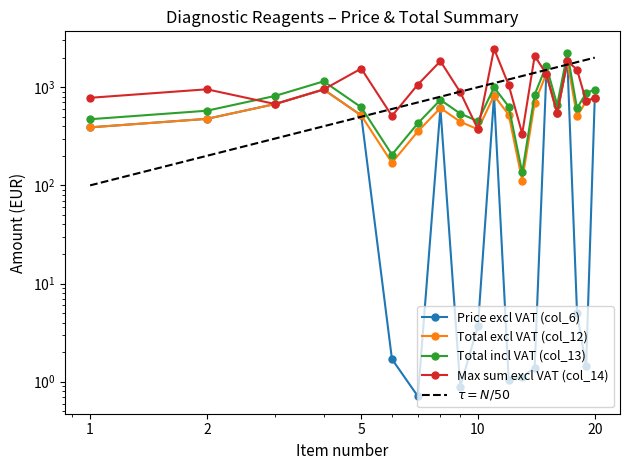

What is the sum of the Price excl VAT (col_6) values at 7 and 1?

390.7